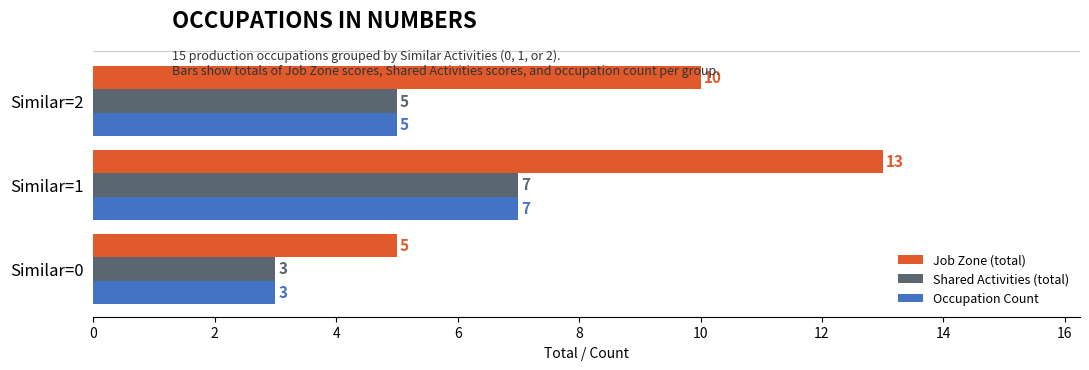

The value of Shared Activities (total) at Similar=1 is 7. True or false?

True